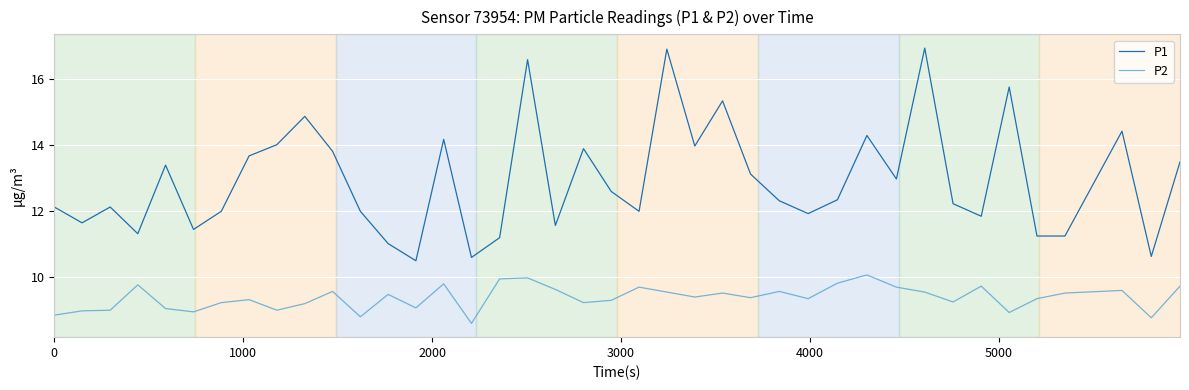

What are all the series names shown in the legend?

P1, P2